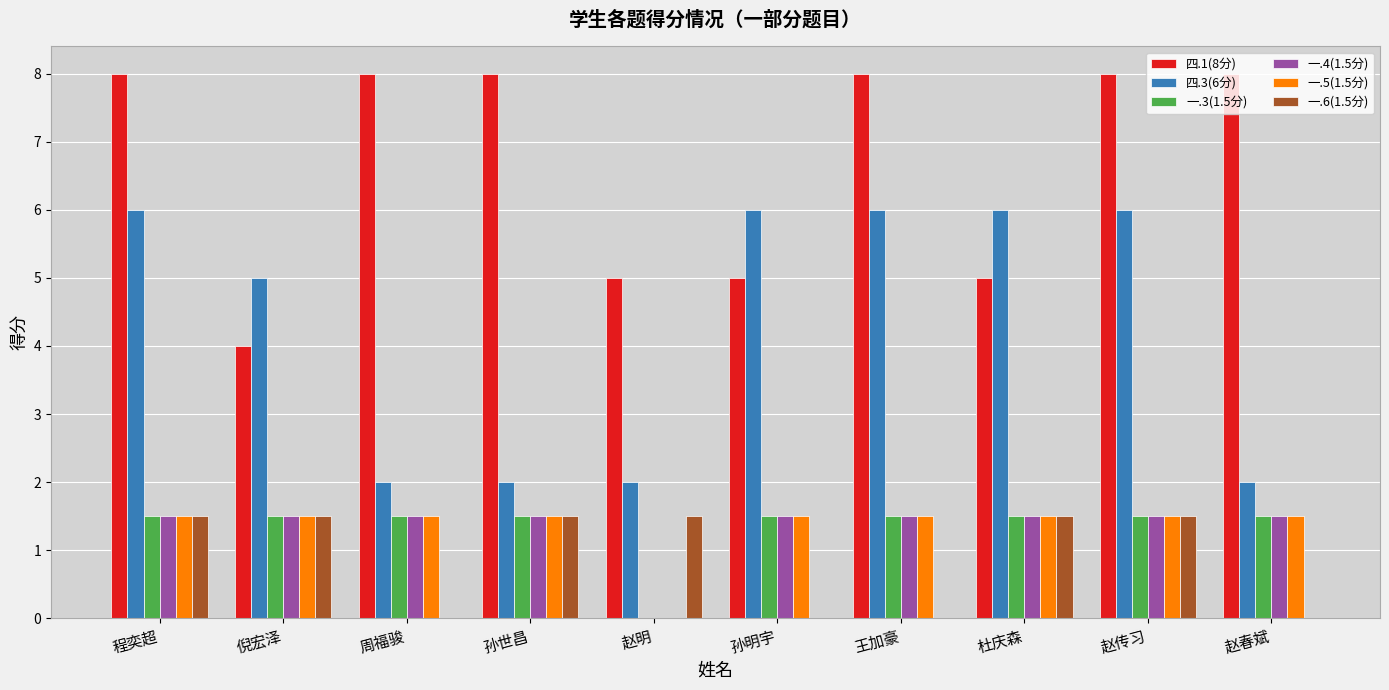

How many values in 一.5(1.5分) are above zero?

9